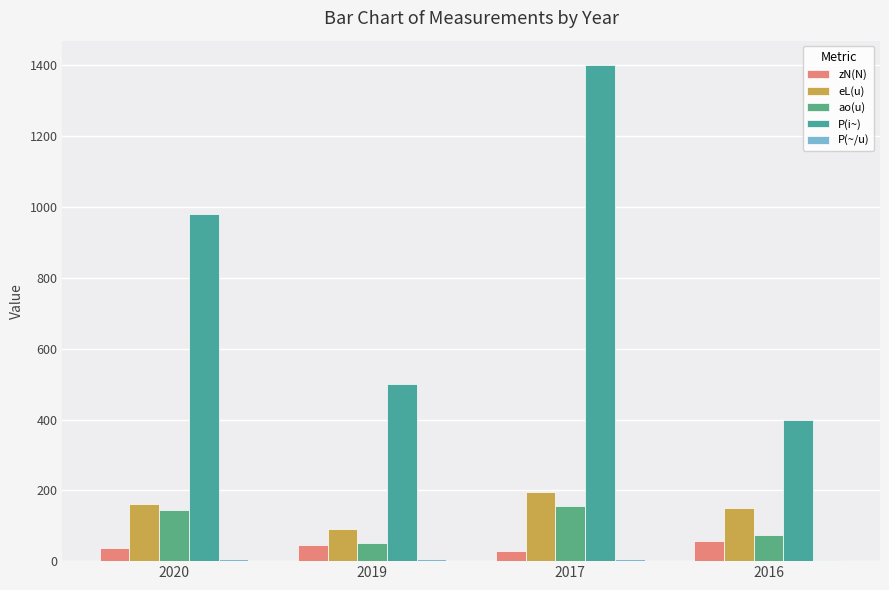

List the labels in order of eL(u) value, smallest first.

2019, 2016, 2020, 2017